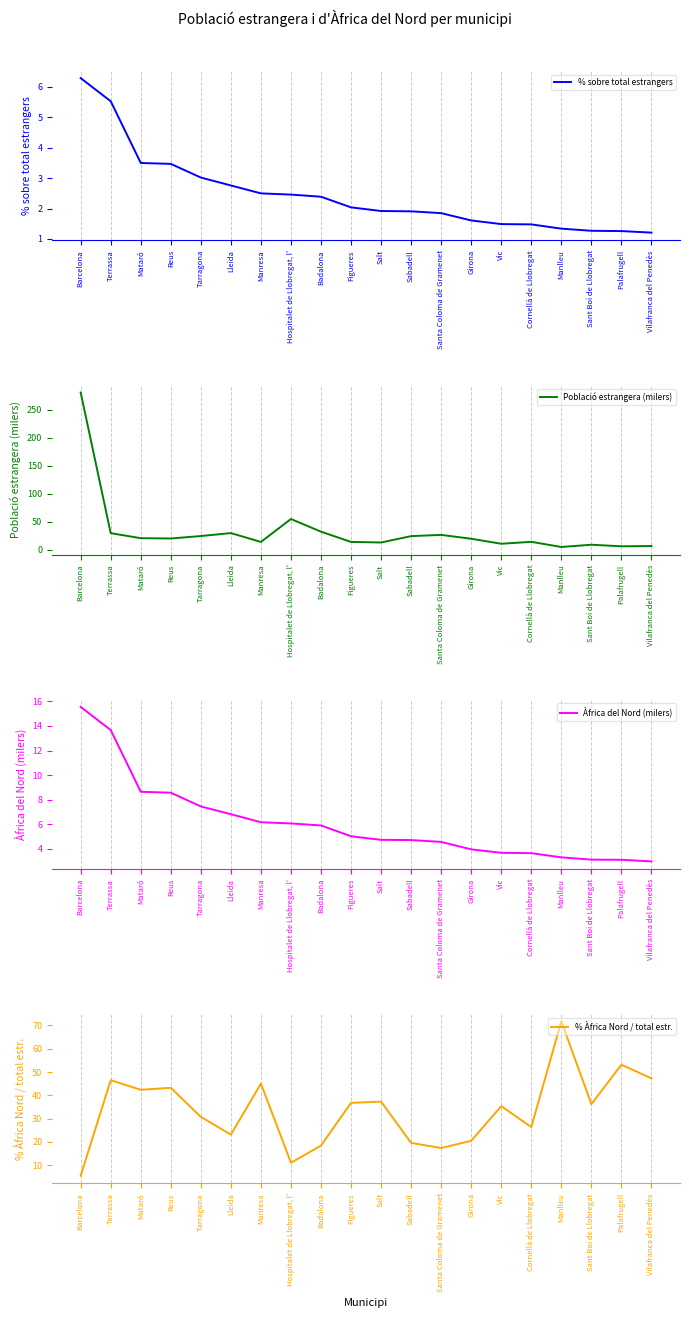

Reading left to right, transcribe all the data shown in this chart.

% sobre total estrangers: Barcelona=6.3	Terrassa=5.5	Mataró=3.5	Reus=3.5	Tarragona=3.0	Lleida=2.8	Manresa=2.5	Hospitalet de Llobregat, l'=2.5	Badalona=2.4	Figueres=2.0	Salt=1.9	Sabadell=1.9	Santa Coloma de Gramenet=1.9	Girona=1.6	Vic=1.5	Cornellà de Llobregat=1.5	Manlleu=1.3	Sant Boi de Llobregat=1.3	Palafrugell=1.3	Vilafranca del Penedès=1.2
Població estrangera (milers): Barcelona=281.2	Terrassa=29.4	Mataró=20.4	Reus=19.8	Tarragona=24.2	Lleida=29.5	Manresa=13.7	Hospitalet de Llobregat, l'=54.7	Badalona=32.0	Figueres=13.7	Salt=12.7	Sabadell=24.1	Santa Coloma de Gramenet=26.3	Girona=19.4	Vic=10.4	Cornellà de Llobregat=13.9	Manlleu=4.6	Sant Boi de Llobregat=8.7	Palafrugell=5.9	Vilafranca del Penedès=6.3
Àfrica del Nord (milers): Barcelona=15.5	Terrassa=13.7	Mataró=8.6	Reus=8.6	Tarragona=7.5	Lleida=6.8	Manresa=6.2	Hospitalet de Llobregat, l'=6.1	Badalona=5.9	Figueres=5.0	Salt=4.7	Sabadell=4.7	Santa Coloma de Gramenet=4.6	Girona=4.0	Vic=3.7	Cornellà de Llobregat=3.7	Manlleu=3.3	Sant Boi de Llobregat=3.1	Palafrugell=3.1	Vilafranca del Penedès=3.0
% Àfrica Nord / total estr.: Barcelona=5.5	Terrassa=46.5	Mataró=42.4	Reus=43.2	Tarragona=30.8	Lleida=23.1	Manresa=45.0	Hospitalet de Llobregat, l'=11.1	Badalona=18.5	Figueres=36.8	Salt=37.3	Sabadell=19.6	Santa Coloma de Gramenet=17.4	Girona=20.5	Vic=35.4	Cornellà de Llobregat=26.4	Manlleu=71.8	Sant Boi de Llobregat=36.2	Palafrugell=53.1	Vilafranca del Penedès=47.3